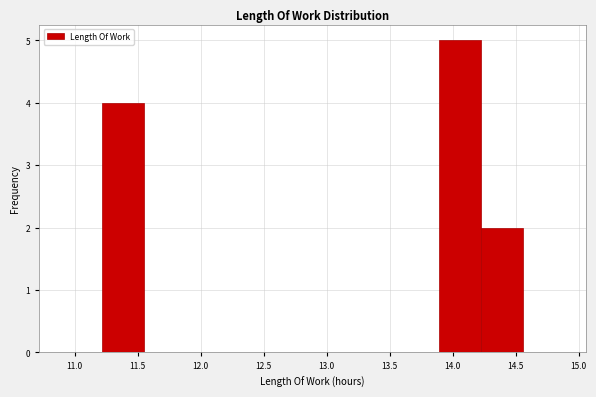

Reading left to right, transcribe this chart: for each bar, give the range it covers on the x-axis and its height. Neither the bar edges nor the heights are printed on the chart, so give them approximately, as read against the axes.

11.20 to 11.55: 4
11.55 to 11.90: 0
11.90 to 12.20: 0
12.20 to 12.55: 0
12.55 to 12.90: 0
12.90 to 13.20: 0
13.20 to 13.55: 0
13.55 to 13.90: 0
13.90 to 14.25: 5
14.25 to 14.55: 2